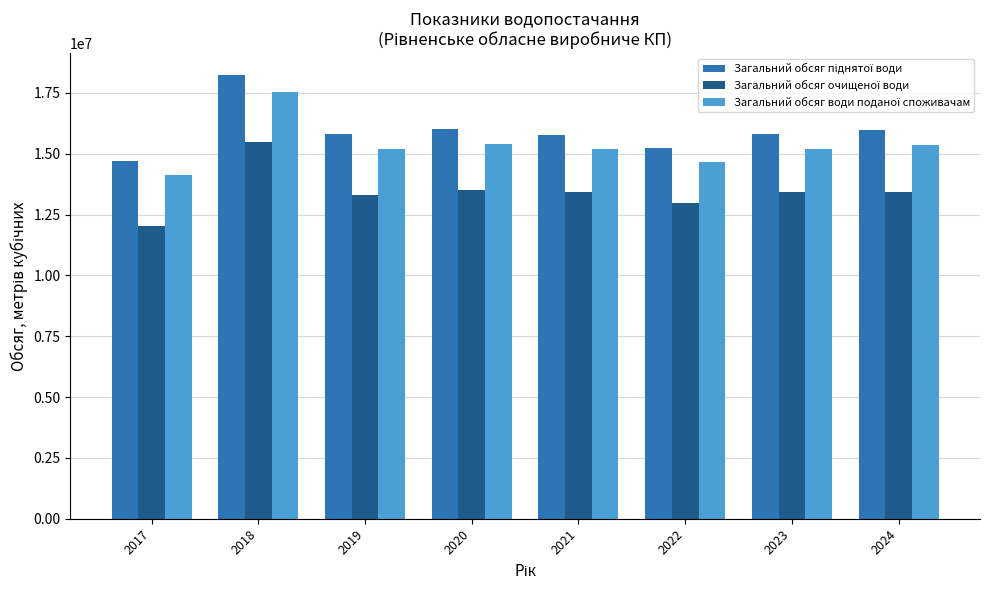

What is the smallest value displayed?

12016425